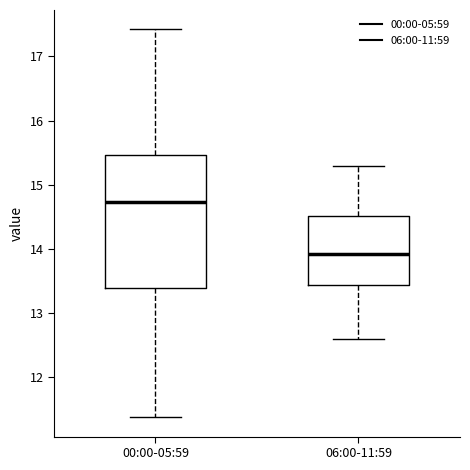

Reading left to right, read every box against the y-axis: the position of its median line, the range the box covers, and the ends of its whiskers. The values are not printed on the chart, so give them approximately, as read against the axis.

00:00-05:59: median 14.7, box 13.4 to 15.5, whiskers 11.4 to 17.4
06:00-11:59: median 13.9, box 13.4 to 14.5, whiskers 12.6 to 15.3